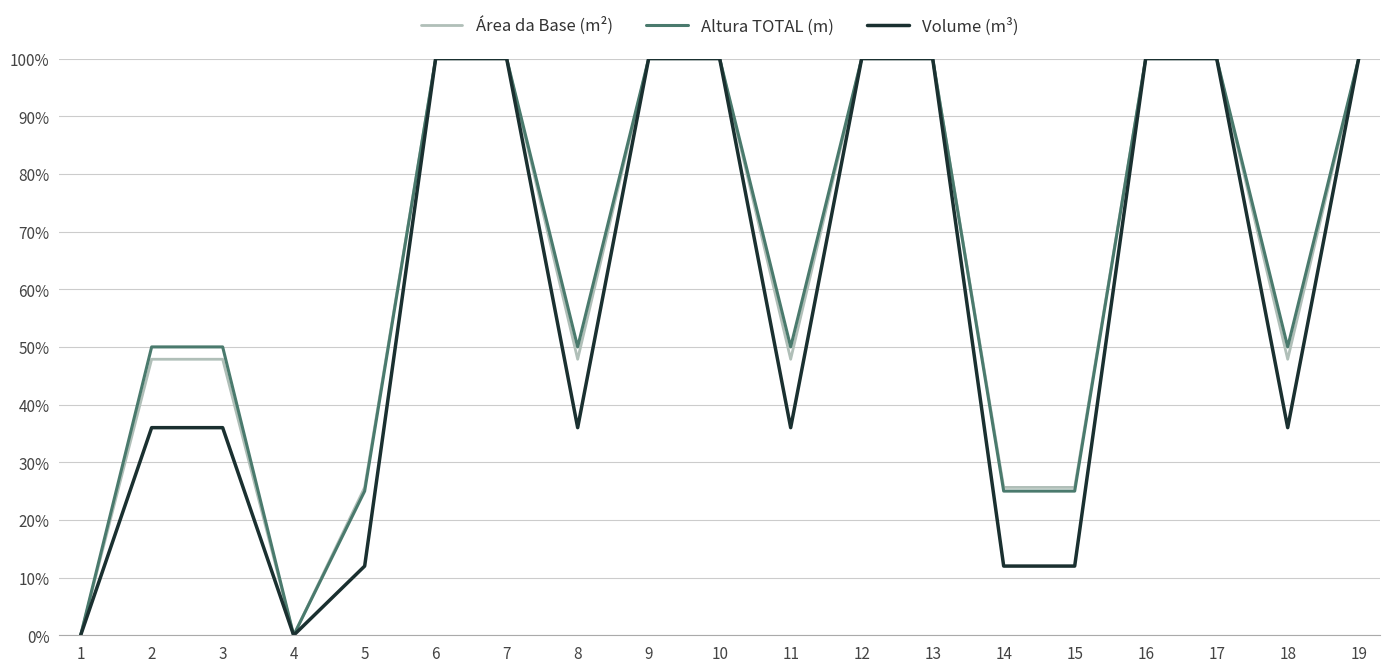

Is this an area chart (filled region under the line)?

No